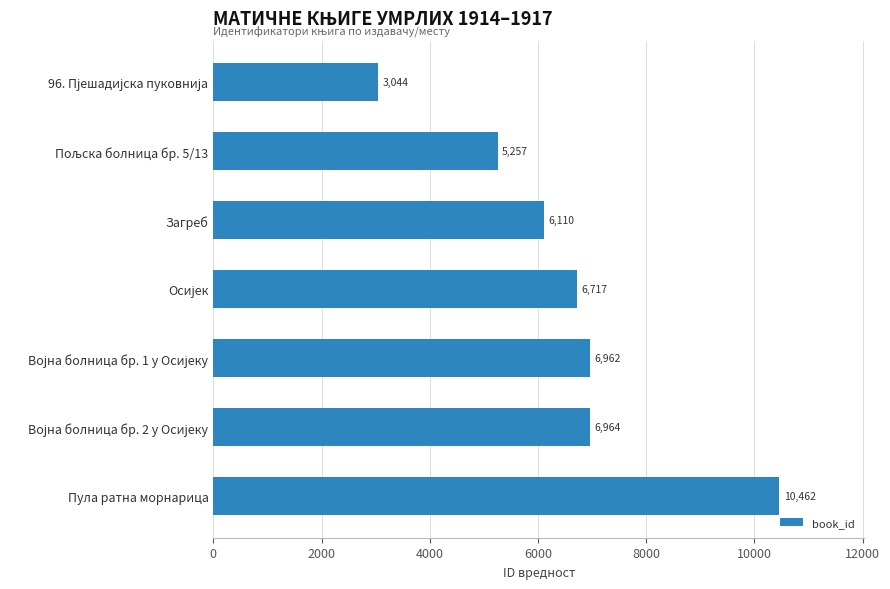

Which category has the highest value across all series?

Пула ратна морнарица